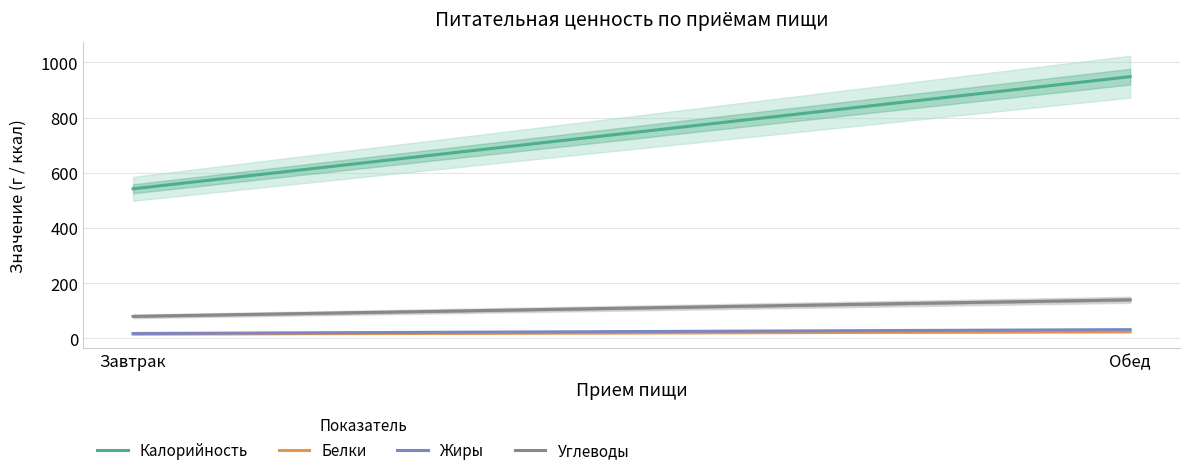

What is the sum of the Углеводы values at Завтрак and Обед?

220.0